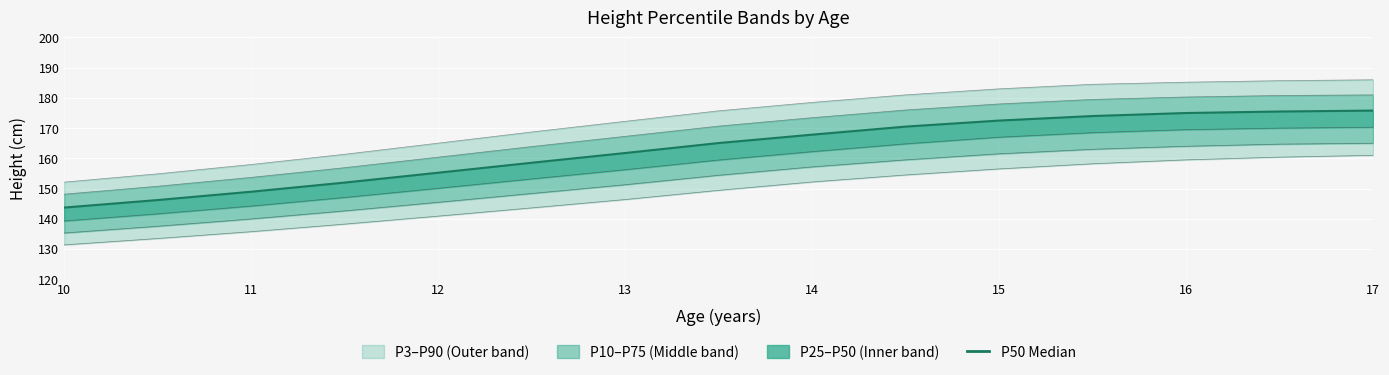

What is the label of the 14th point from the left?

13